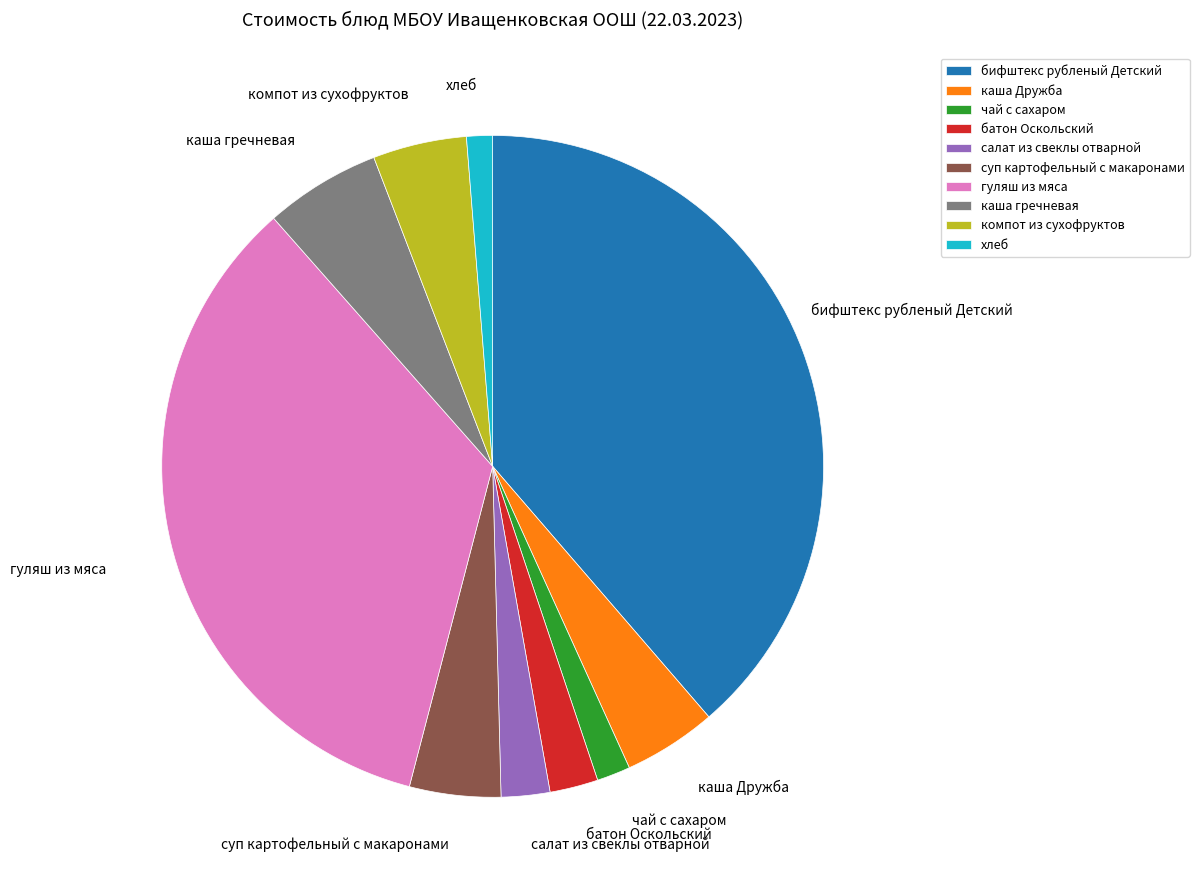

Is there a majority slice in this chart?

No